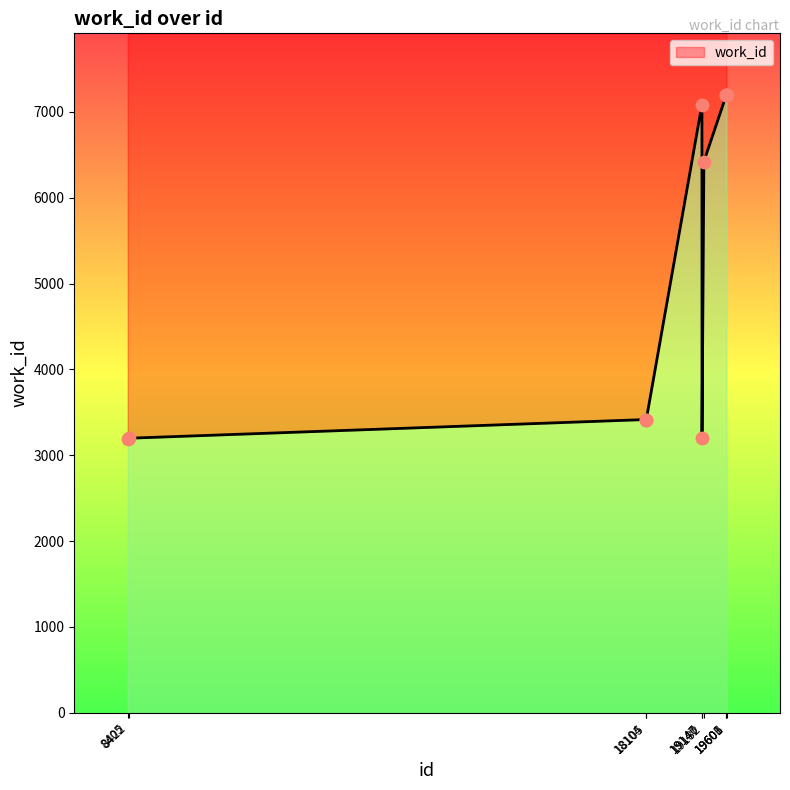

What is the change in value from 18104 to 19182?

+3005